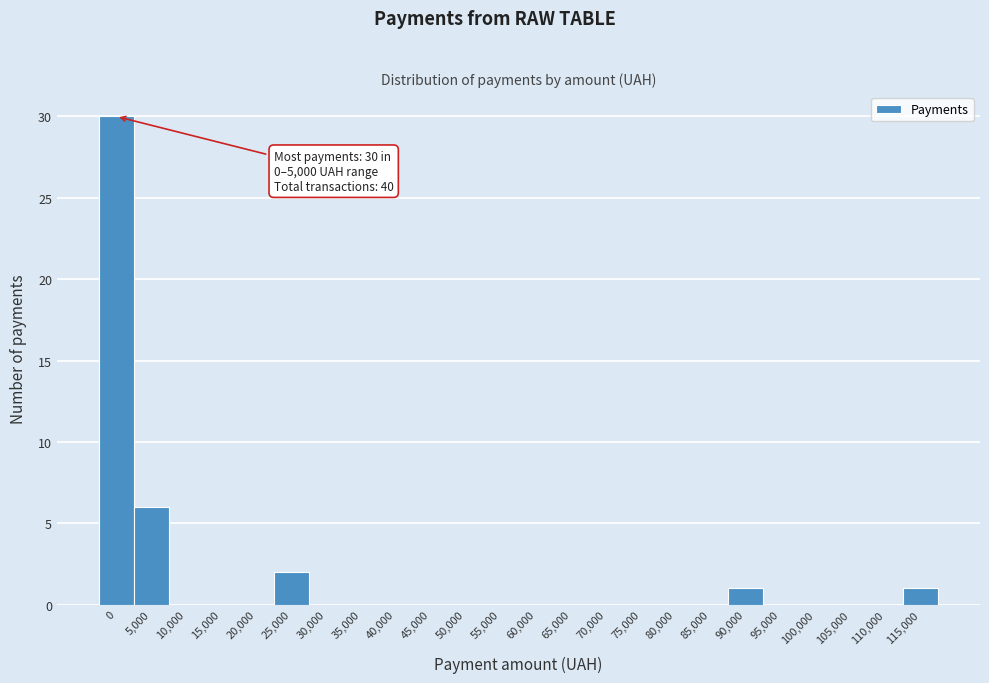

Reading left to right, list all the values displayed in this chart.

0=30	5,000=6	10,000=0	15,000=0	20,000=0	25,000=2	30,000=0	35,000=0	40,000=0	45,000=0	50,000=0	55,000=0	60,000=0	65,000=0	70,000=0	75,000=0	80,000=0	85,000=0	90,000=1	95,000=0	100,000=0	105,000=0	110,000=0	115,000=1